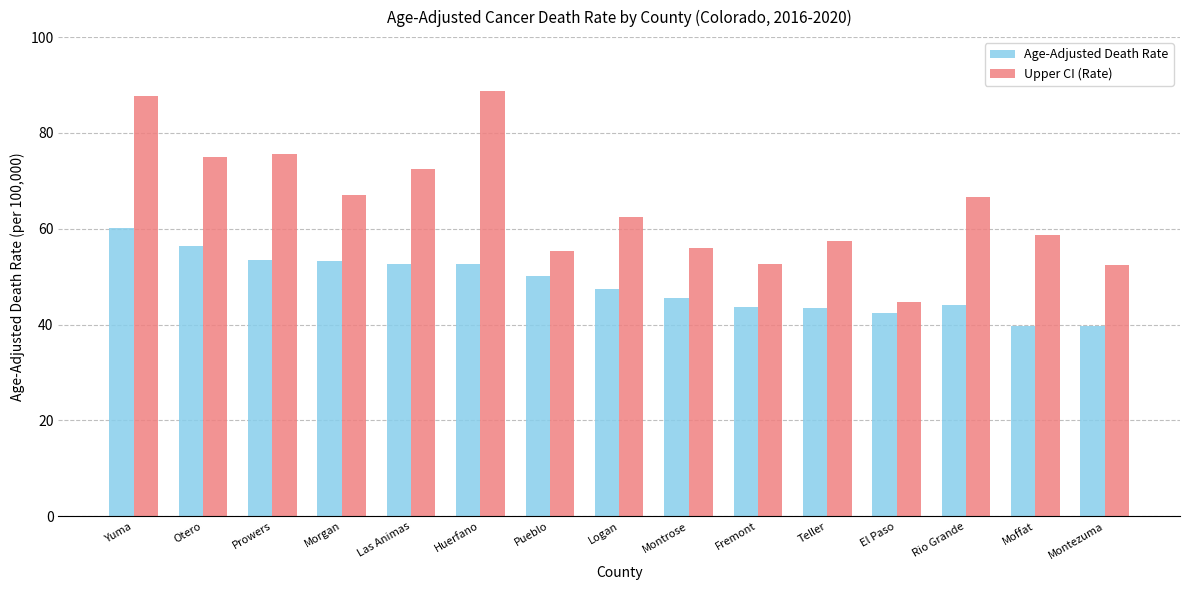

The value of Upper CI (Rate) at Montrose is 35.2. True or false?

False